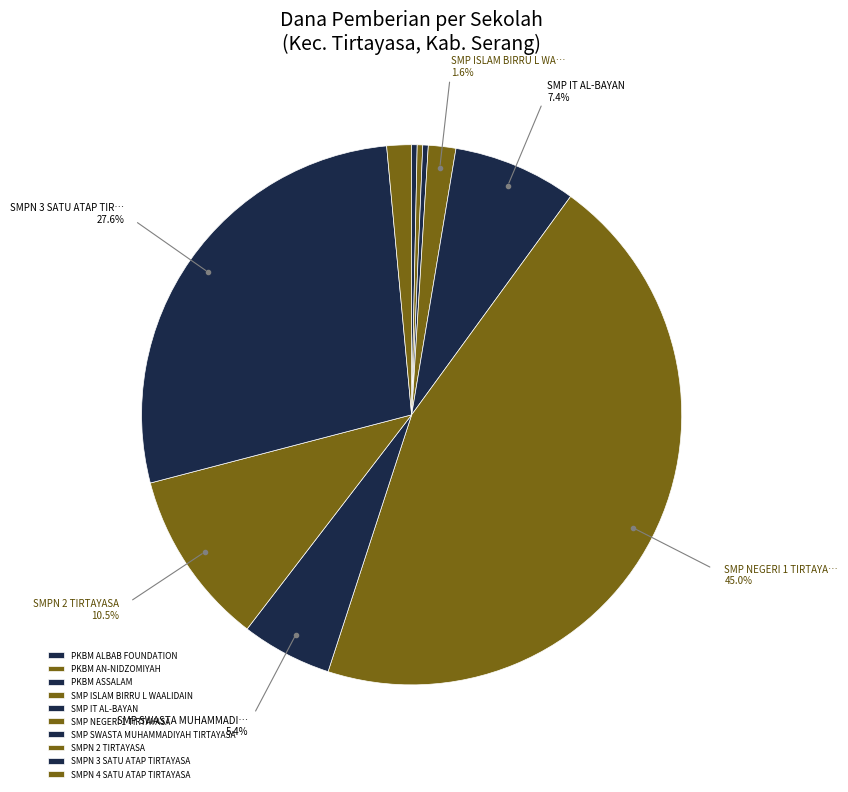

The SMPN 4 SATU ATAP TIRTAYASA slice represents 1% of the pie. True or false?

True